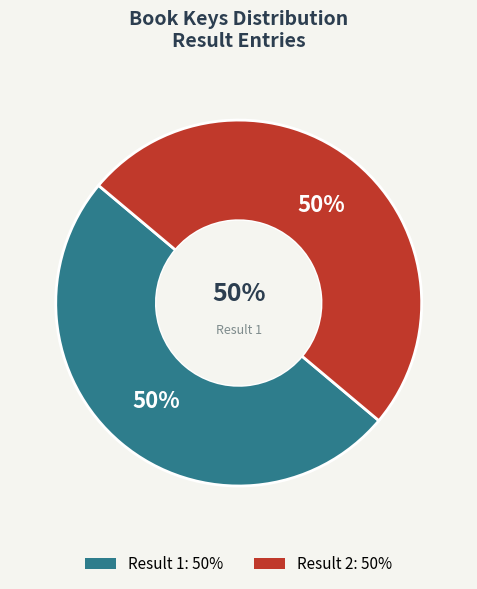

How many segments does this pie chart have?

2